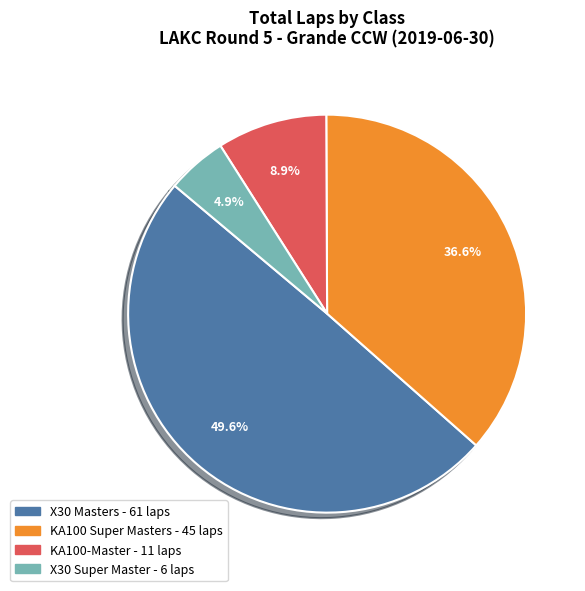

Which category has the biggest portion of the pie?

X30 Masters